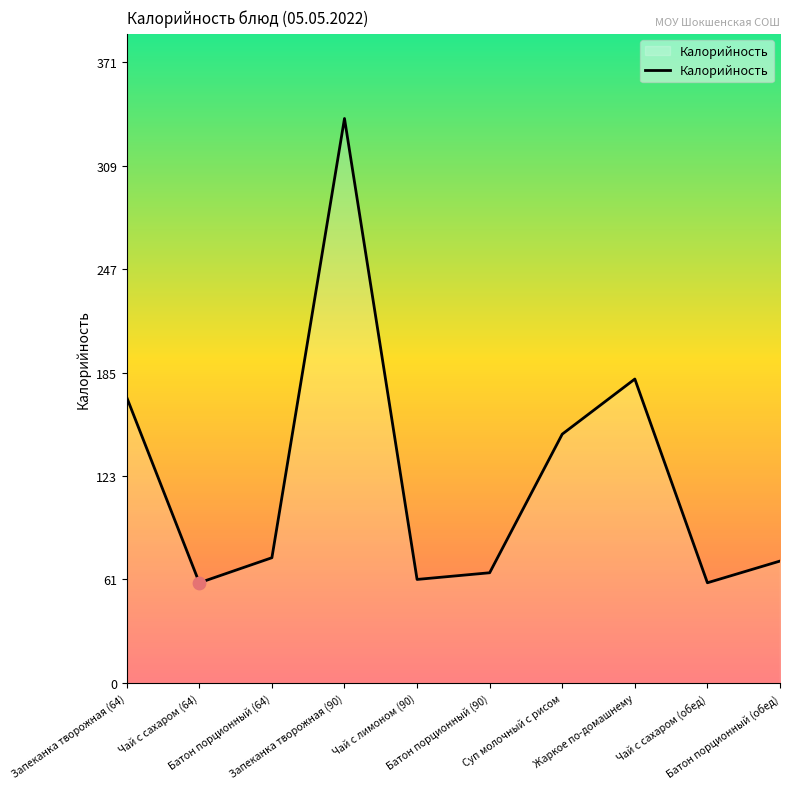

Between Чай с лимоном (90) and Запеканка творожная (64), which is larger?

Запеканка творожная (64)